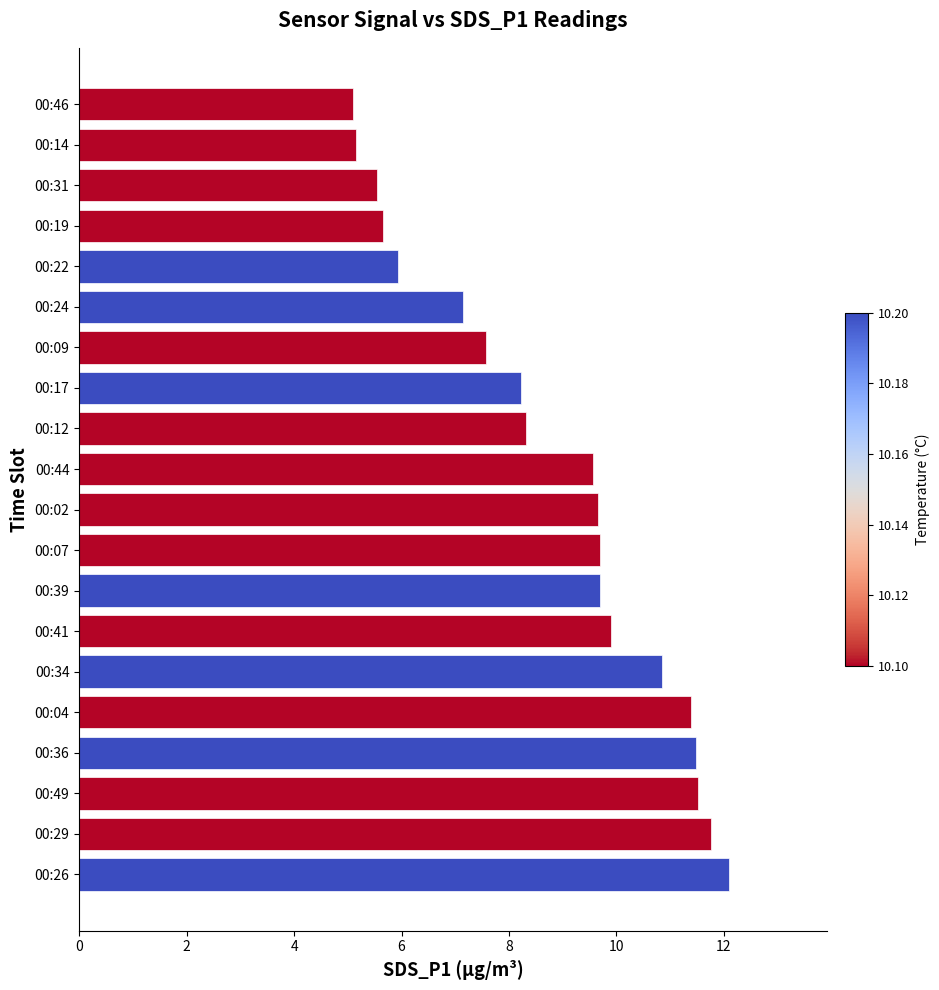

What is the average value?

8.8